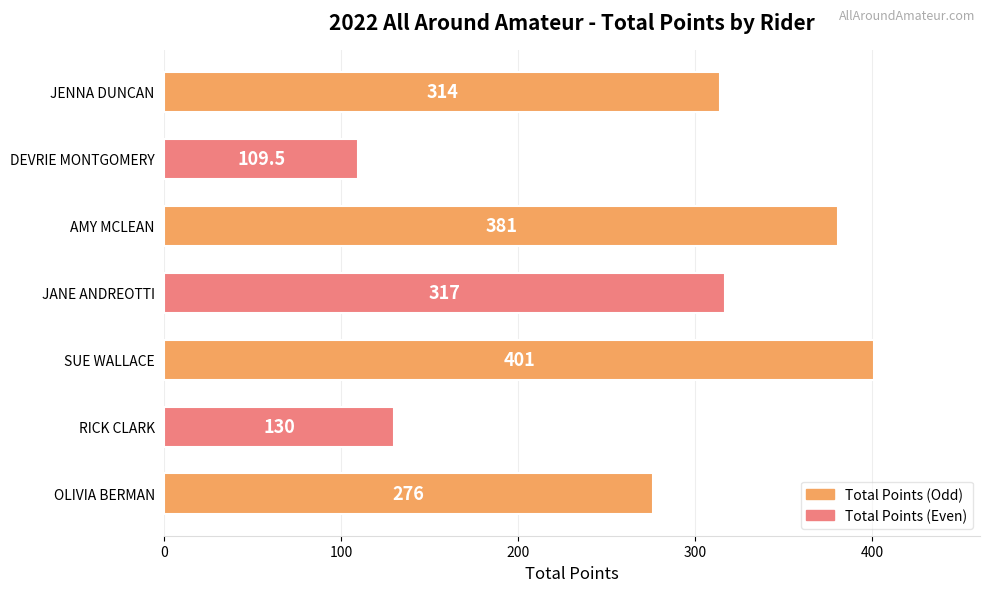

Reading bottom to top, extract all data points from this chart.

OLIVIA BERMAN=276.0	RICK CLARK=130.0	SUE WALLACE=401.0	JANE ANDREOTTI=317.0	AMY MCLEAN=381.0	DEVRIE MONTGOMERY=109.5	JENNA DUNCAN=314.0